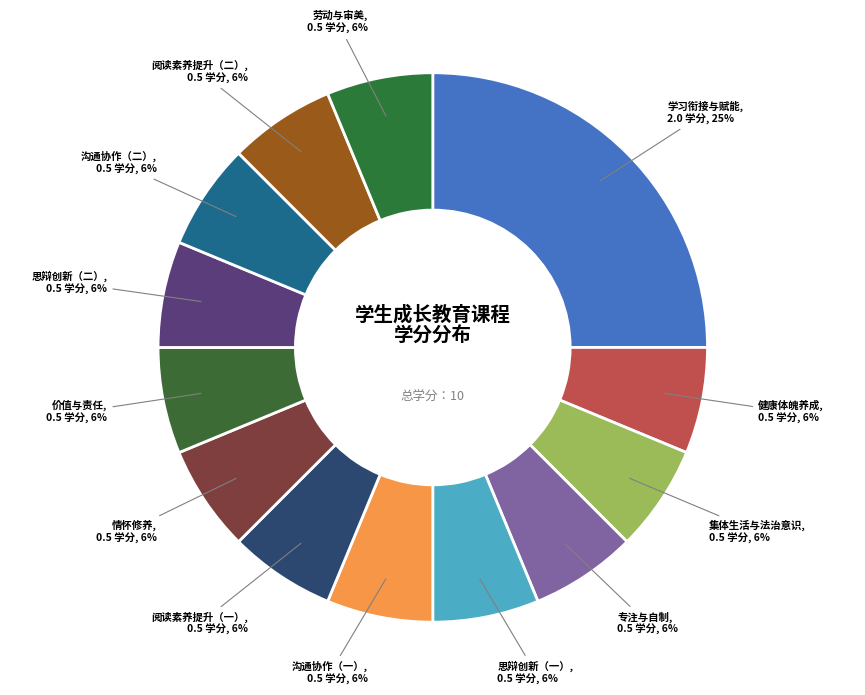

What is the largest slice in the pie chart?

学习衔接与赋能